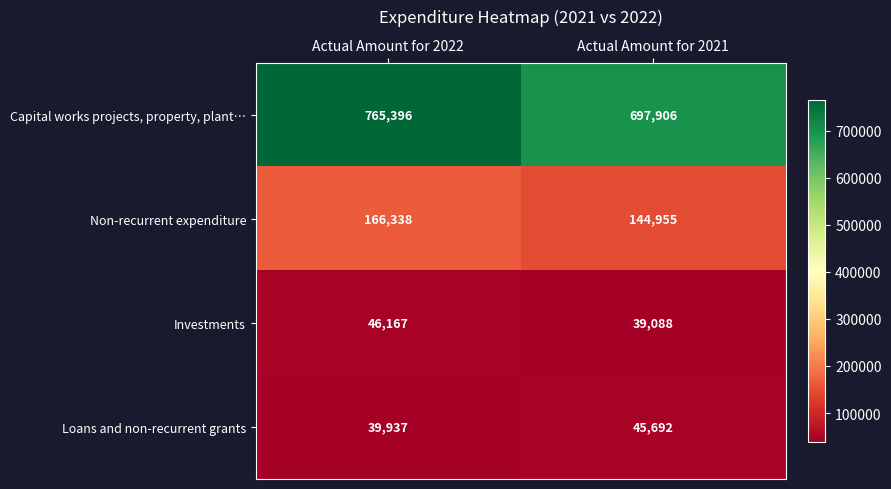

What is the difference between the maximum and minimum values in the Capital works projects, property, plant… series?

67490